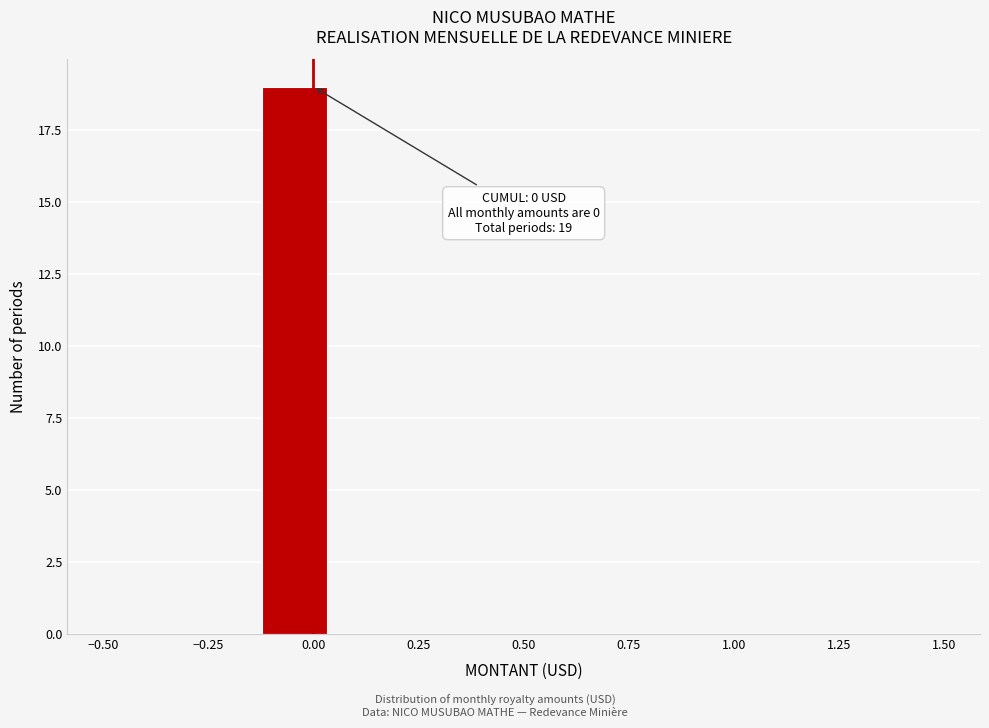

Read against the x-axis, roughly where is the centre of the tallest bar?

-0.05